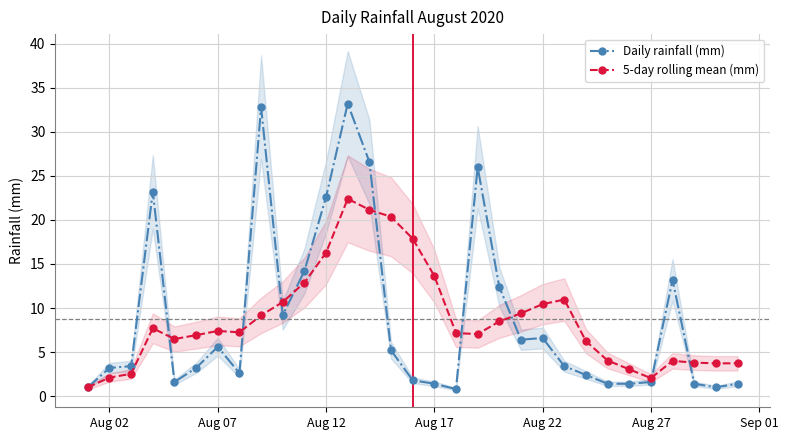

What are all the series names shown in the legend?

Daily rainfall (mm), 5-day rolling mean (mm)